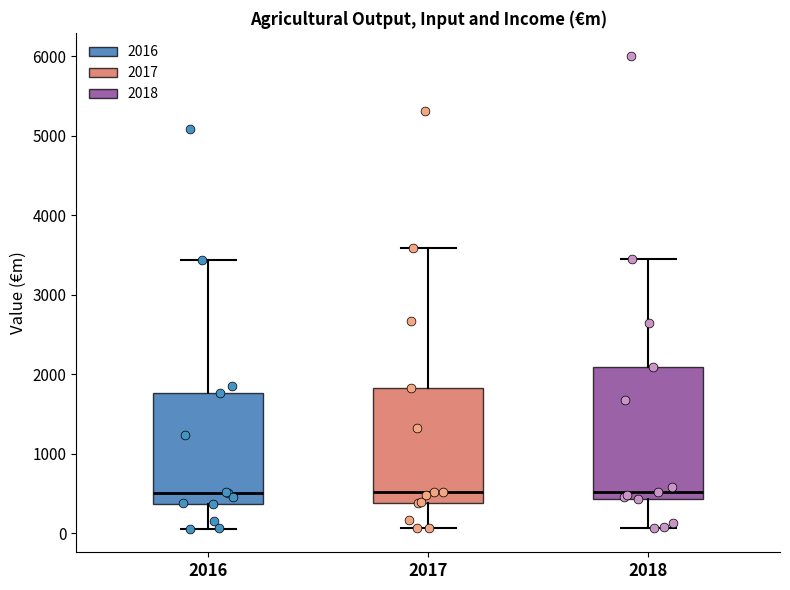

Reading left to right, read every box against the y-axis: the position of its median line, the range the box covers, and the ends of its whiskers. The values are not printed on the chart, so give them approximately, as read against the axis.

2016: median 500, box 400 to 1800, whiskers 100 to 3400
2017: median 500, box 400 to 1800, whiskers 100 to 3600
2018: median 500, box 400 to 2100, whiskers 100 to 3400